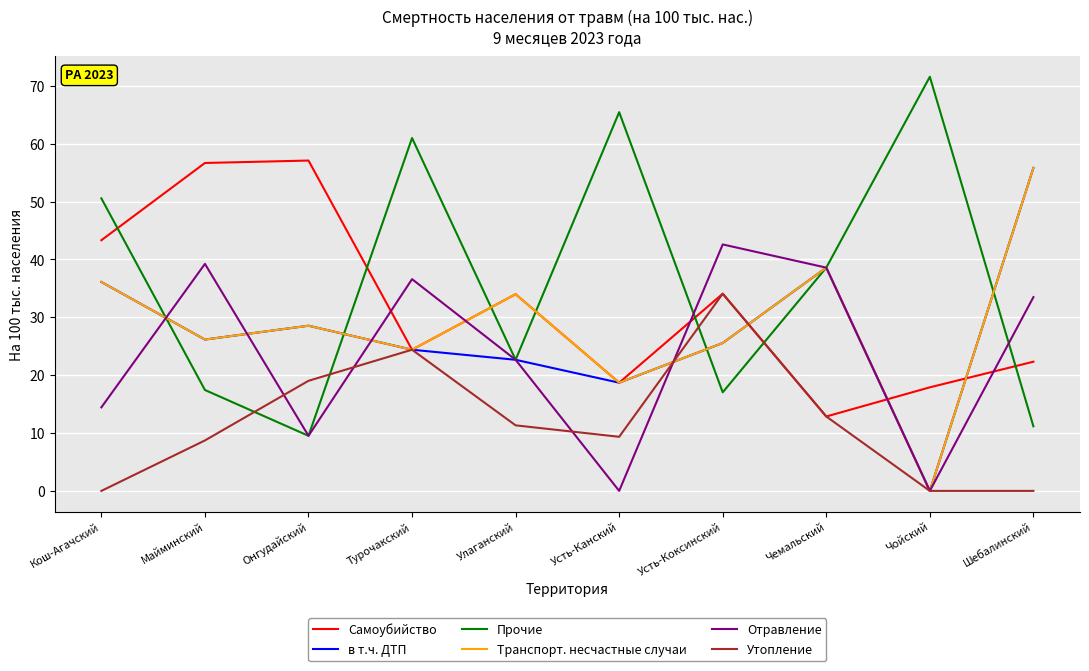

Which series has the largest total across all categories?

Прочие